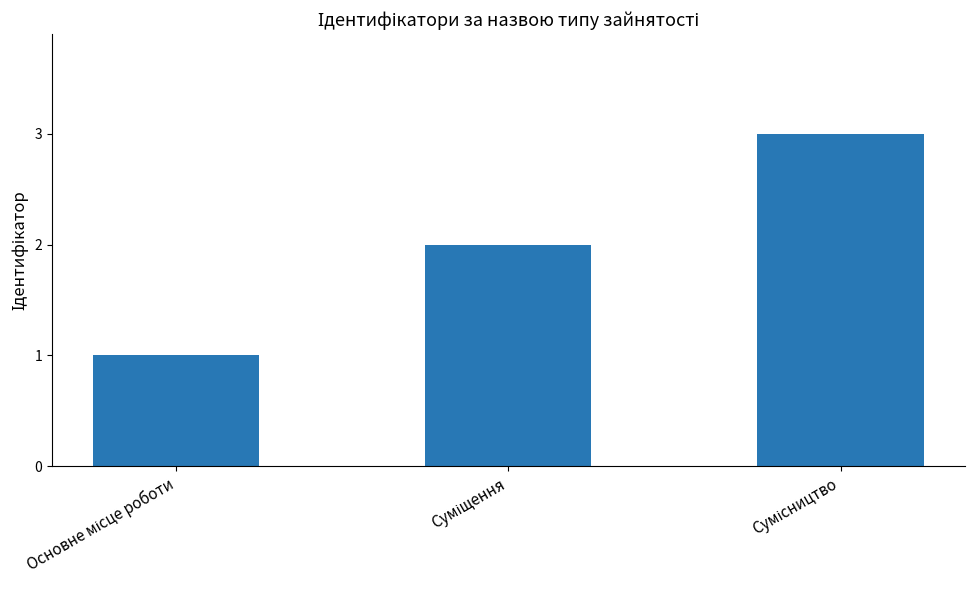

How many data points are less than 2?

1